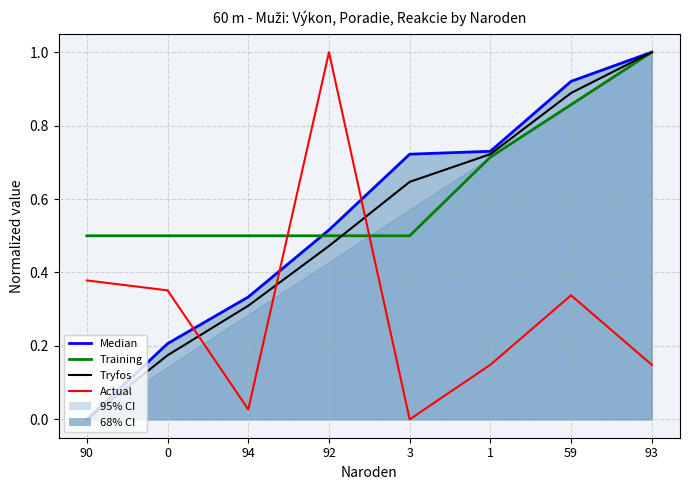

Which series has the widest spread of values?

Median (Výkon)